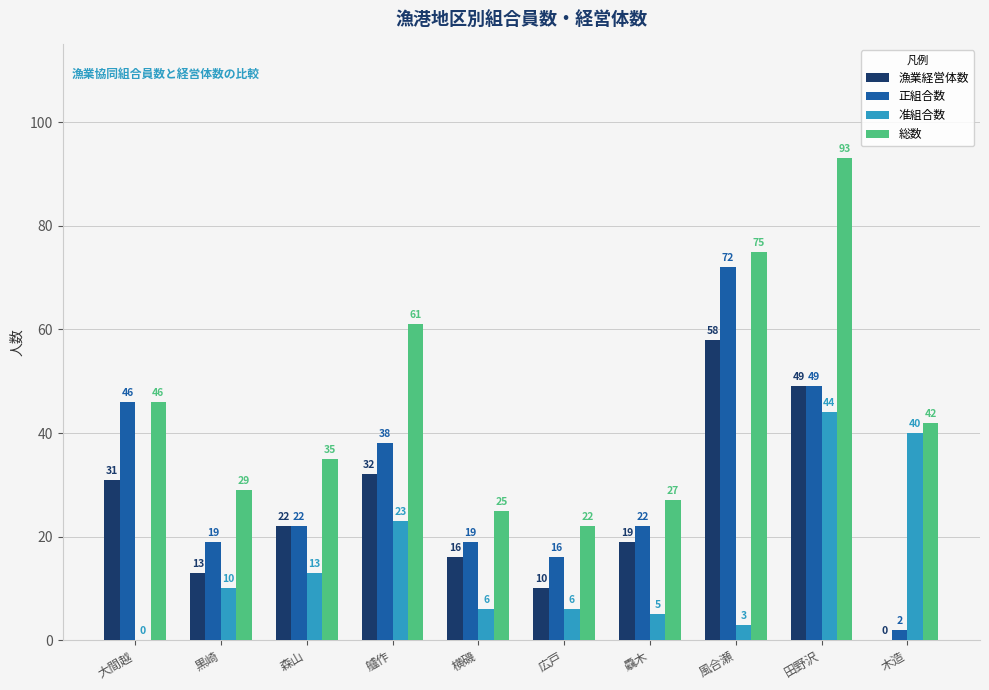

What is the maximum value for 漁業経営体数?

58